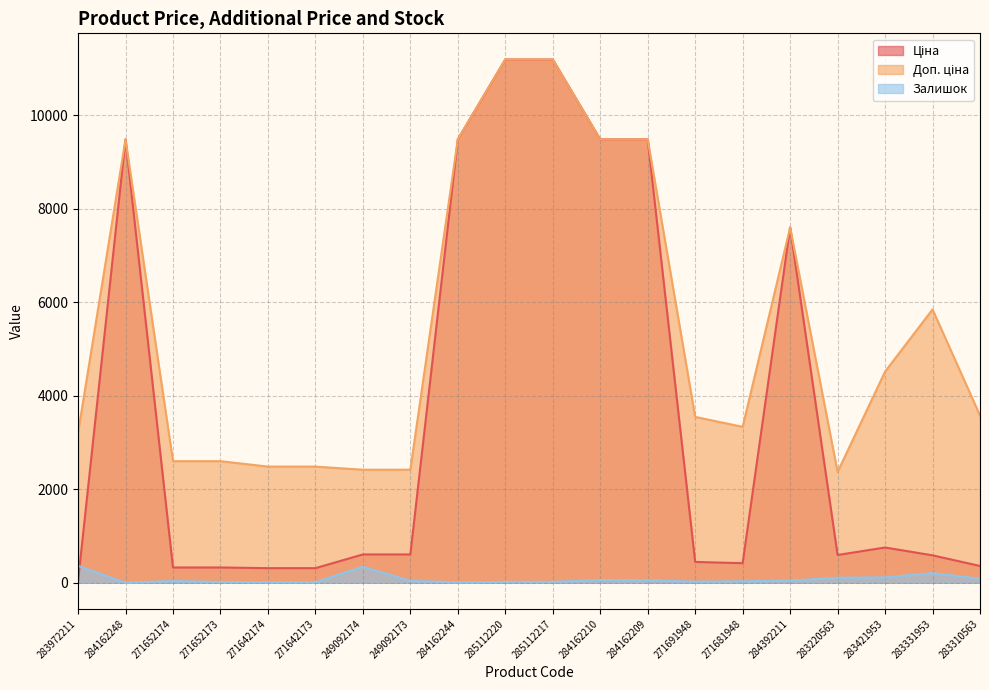

Which series has the widest spread of values?

Ціна